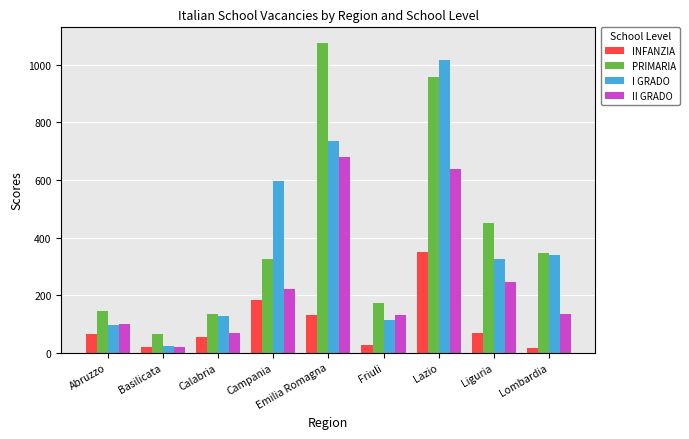

Where is INFANZIA nearest to the value 181?

Campania